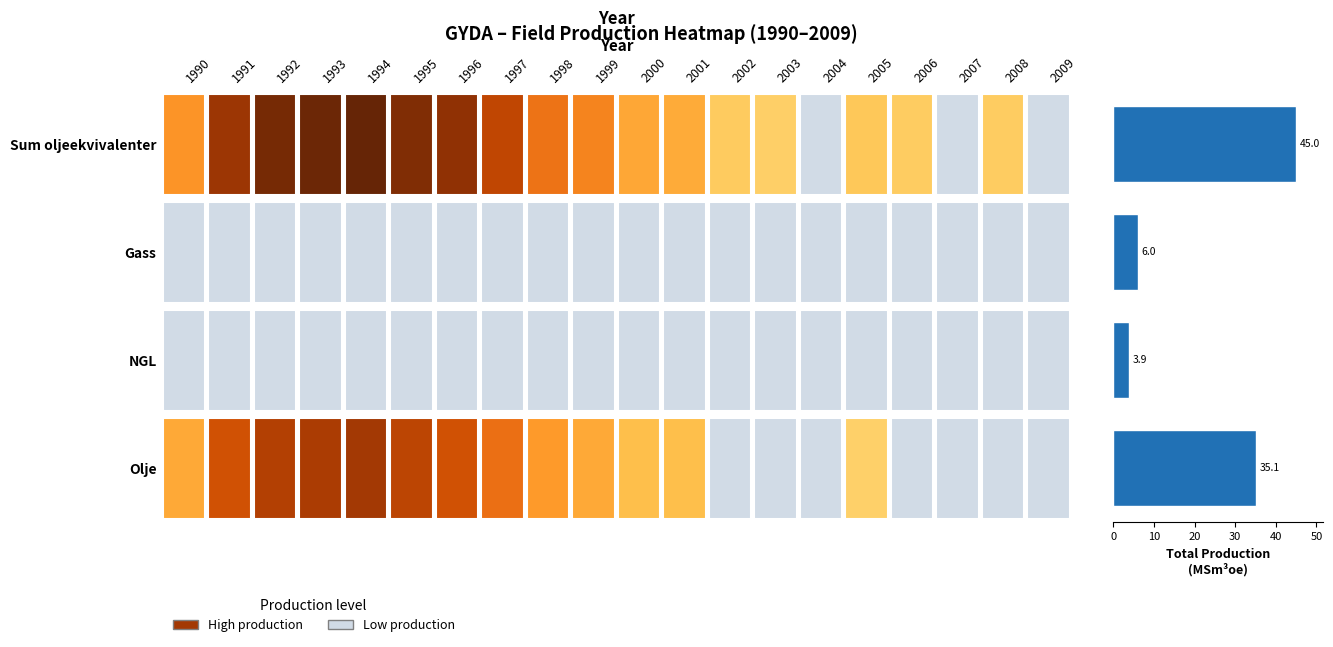

What is the difference between the second highest and second lowest values?

29.1